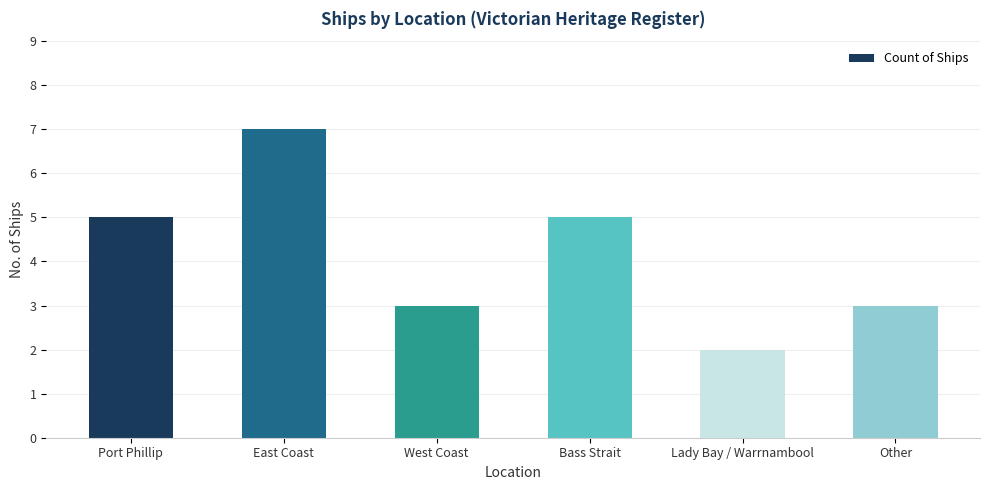

The value at Lady Bay / Warrnambool is 3. True or false?

False